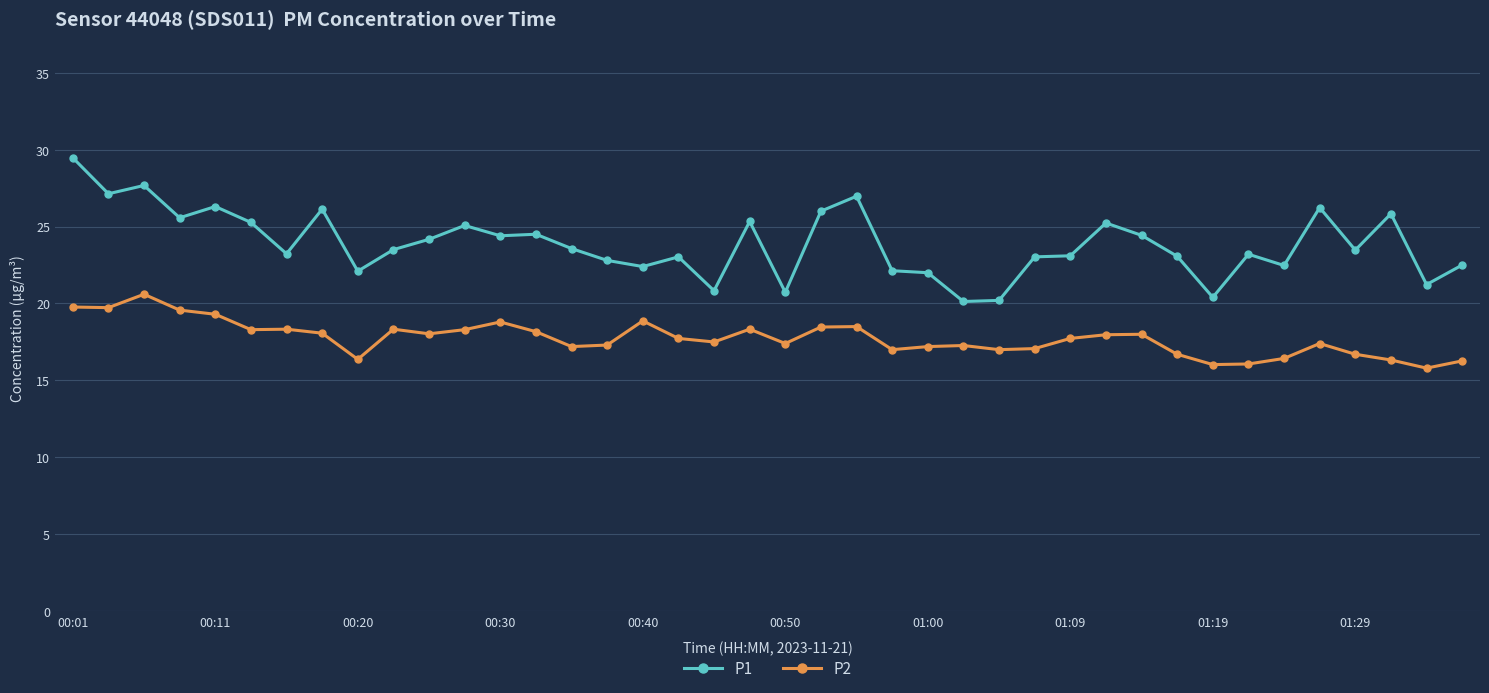

True or false: P1 and P2 intersect in this chart.

False